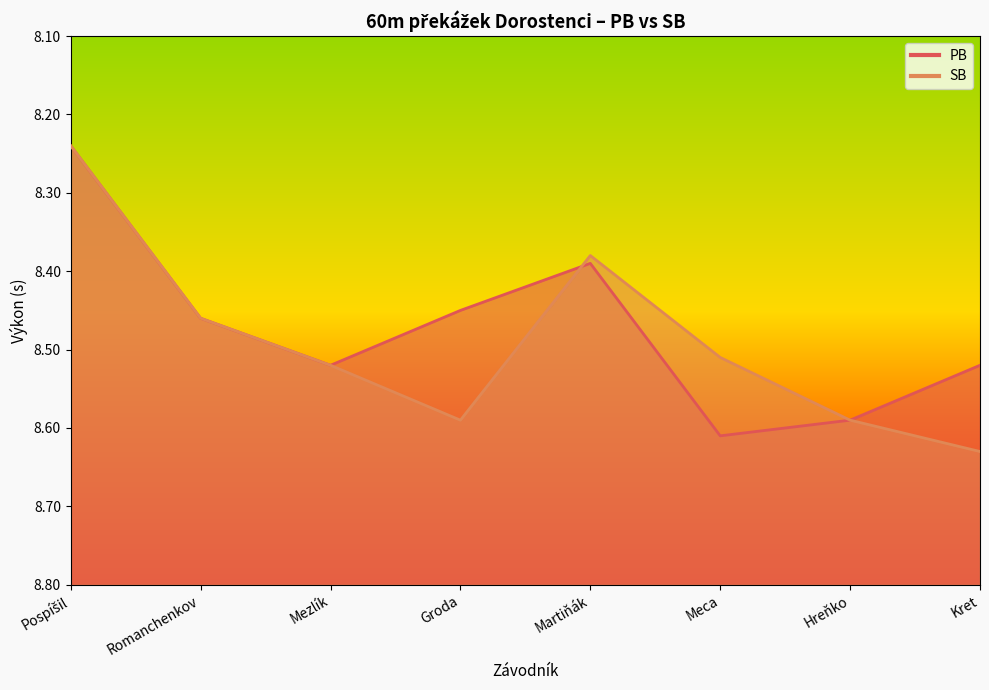

What is the sum of the PB values at Martiňák and Meca?

17.0